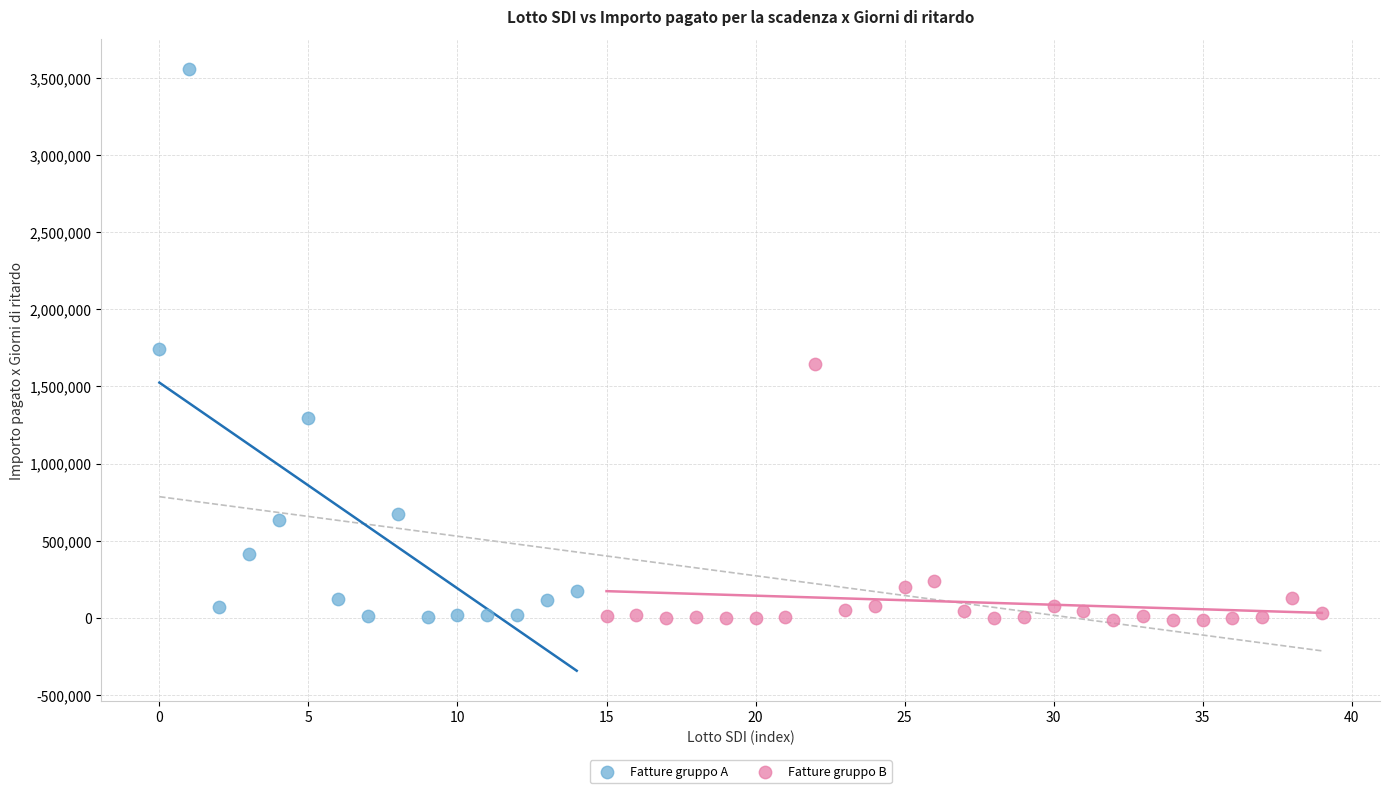

Which series reaches the maximum Y coordinate?

Fatture gruppo A